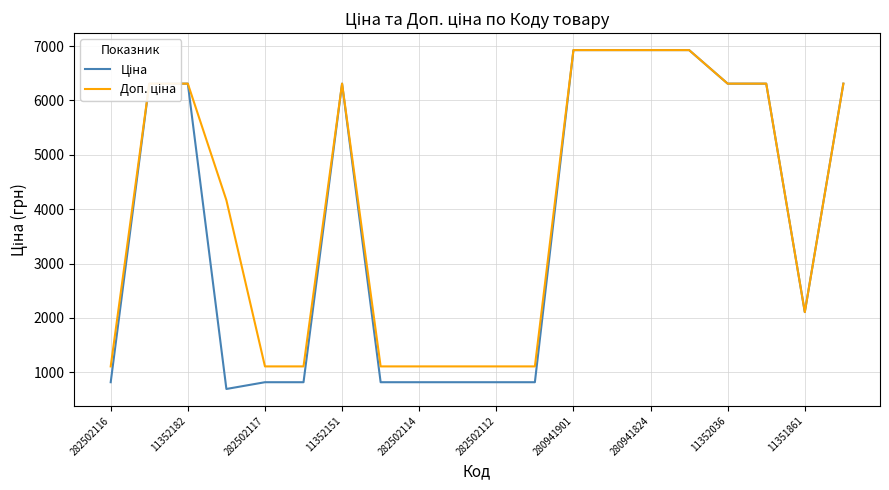

What is the smallest value displayed?

694.3